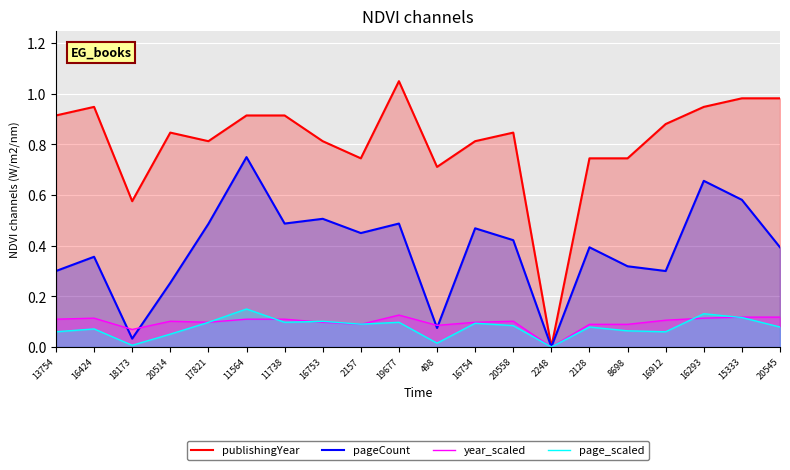

Rank the categories by page_scaled value from lowest to highest.

2248, 18173, 498, 20514, 13754, 16912, 8698, 16424, 2128, 20545, 20558, 2157, 16754, 17821, 11738, 19677, 16753, 15333, 16293, 11564